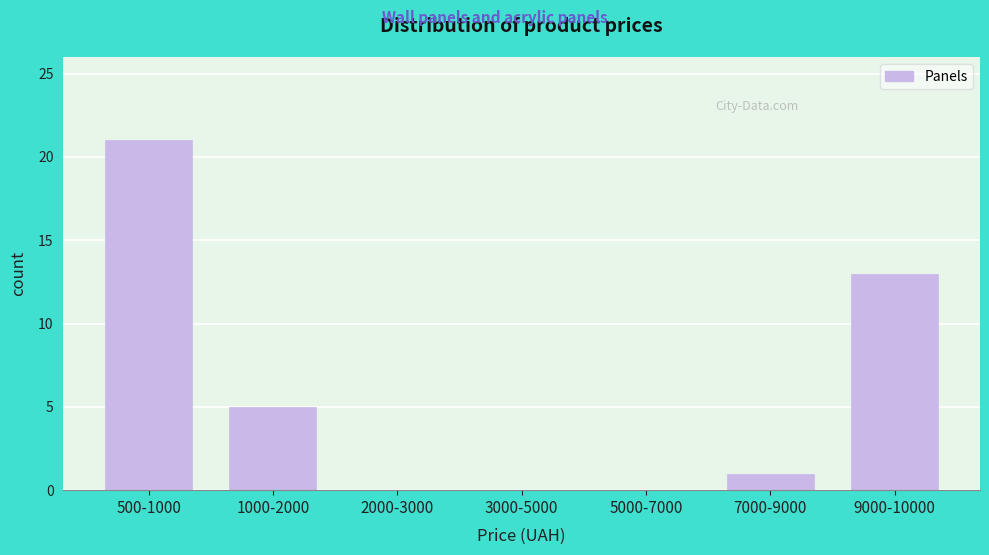

Reading left to right, list all the values displayed in this chart.

500-1000=21	1000-2000=5	2000-3000=0	3000-5000=0	5000-7000=0	7000-9000=1	9000-10000=13